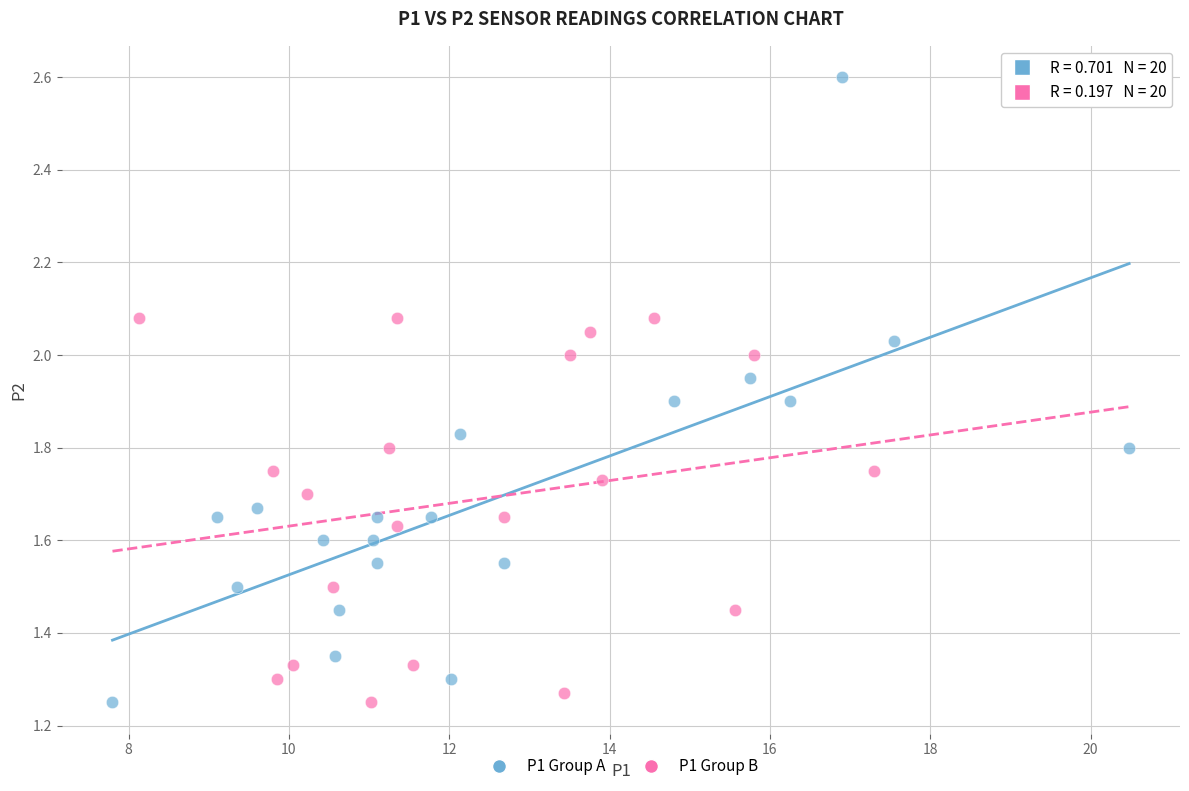

Which series has the widest spread of Y values?

P1 Group A